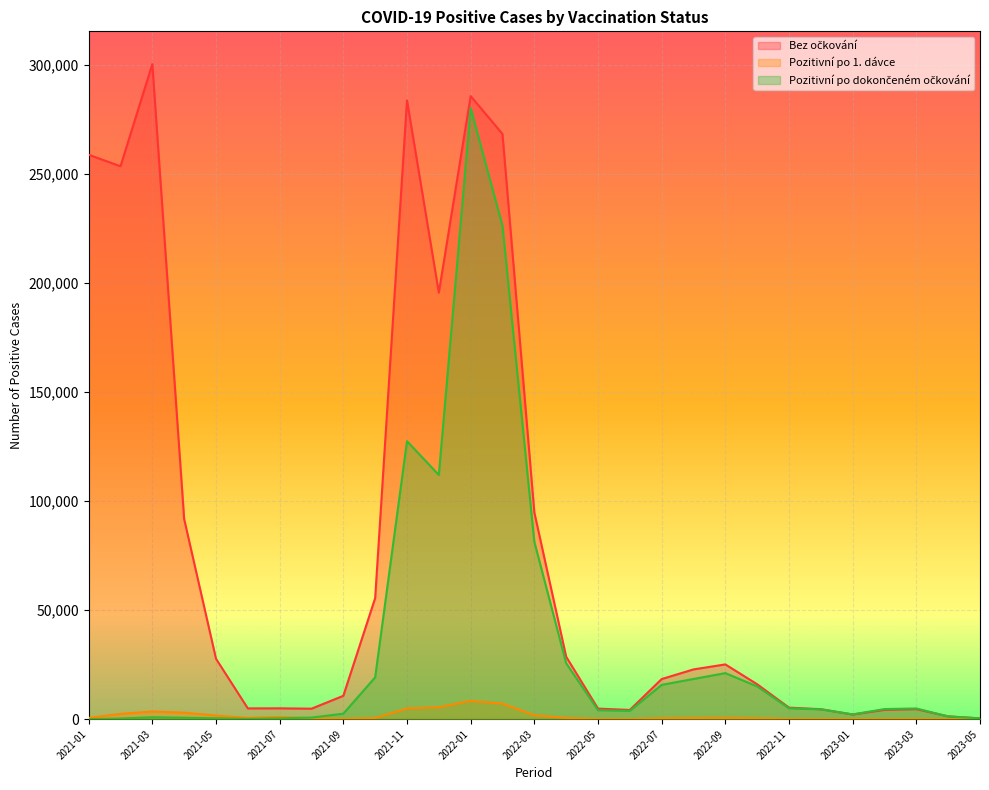

In Pozitivní po 1. dávce, how many points are higher than both neighbors (excluding endpoints)?

5